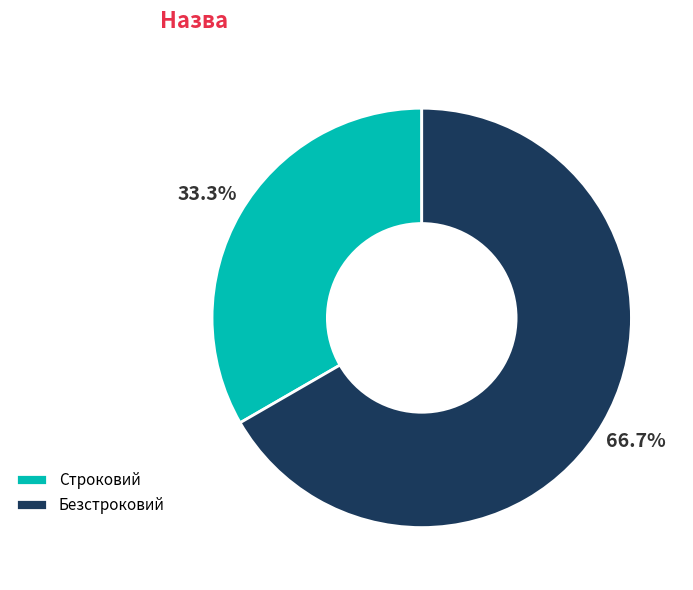

Which category accounts for the majority?

Безстроковий